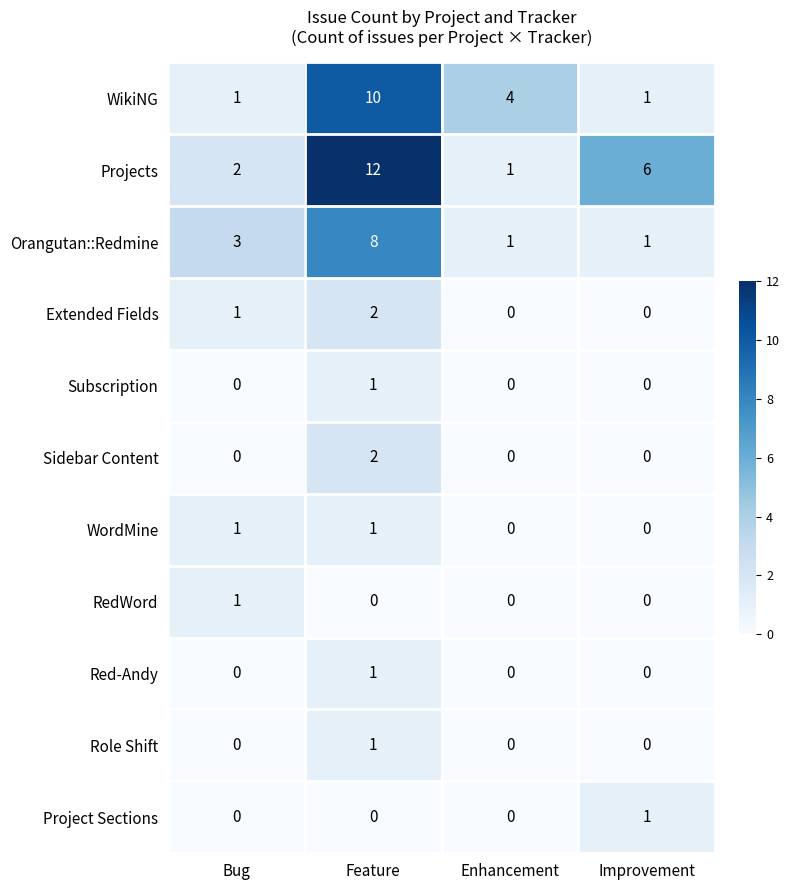

The Red-Andy series shows -1 at Bug. True or false?

False